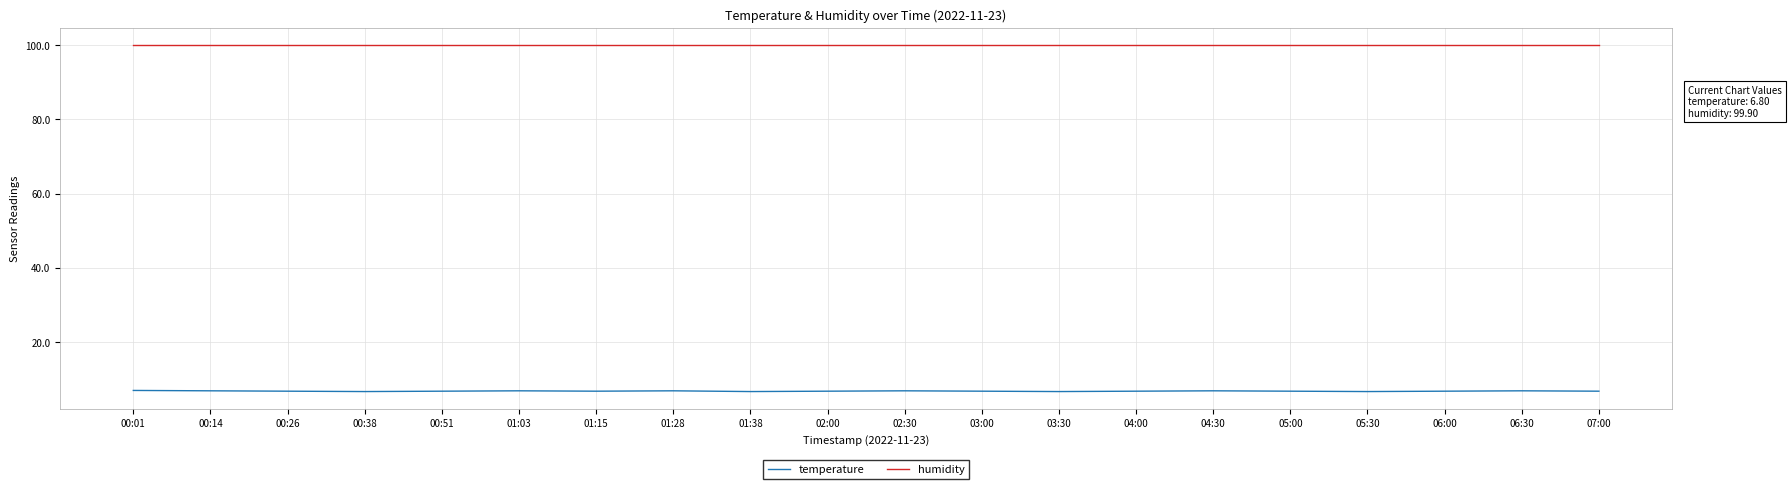

True or false: humidity and temperature cross at least once.

False